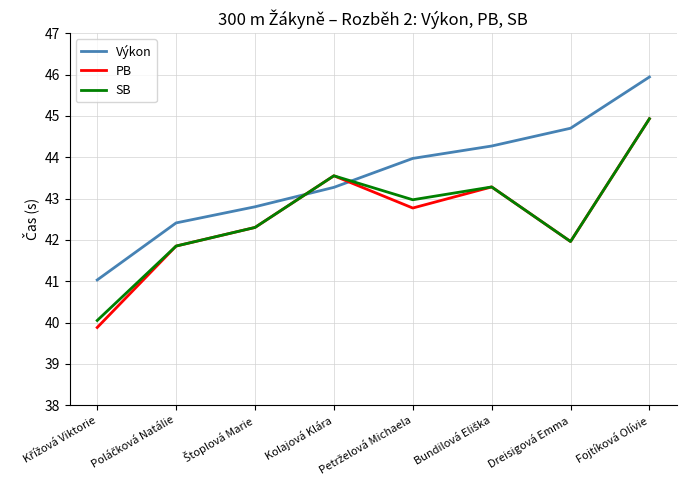

What is the difference between the maximum and minimum values in the SB series?

4.9